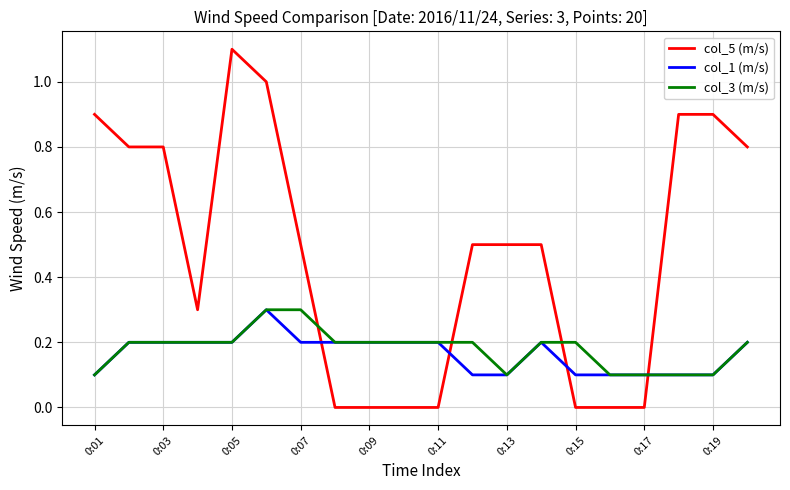

Which series has the largest range (max minus min)?

col_5 (m/s)